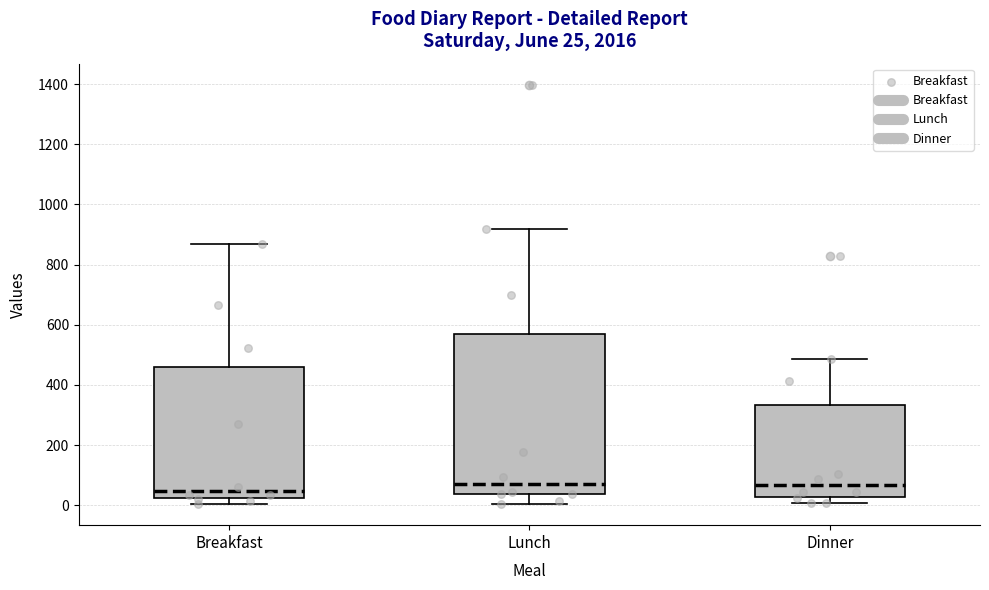

Comparing the boxes themselves (not the whiskers), which one is the tallest?

Lunch